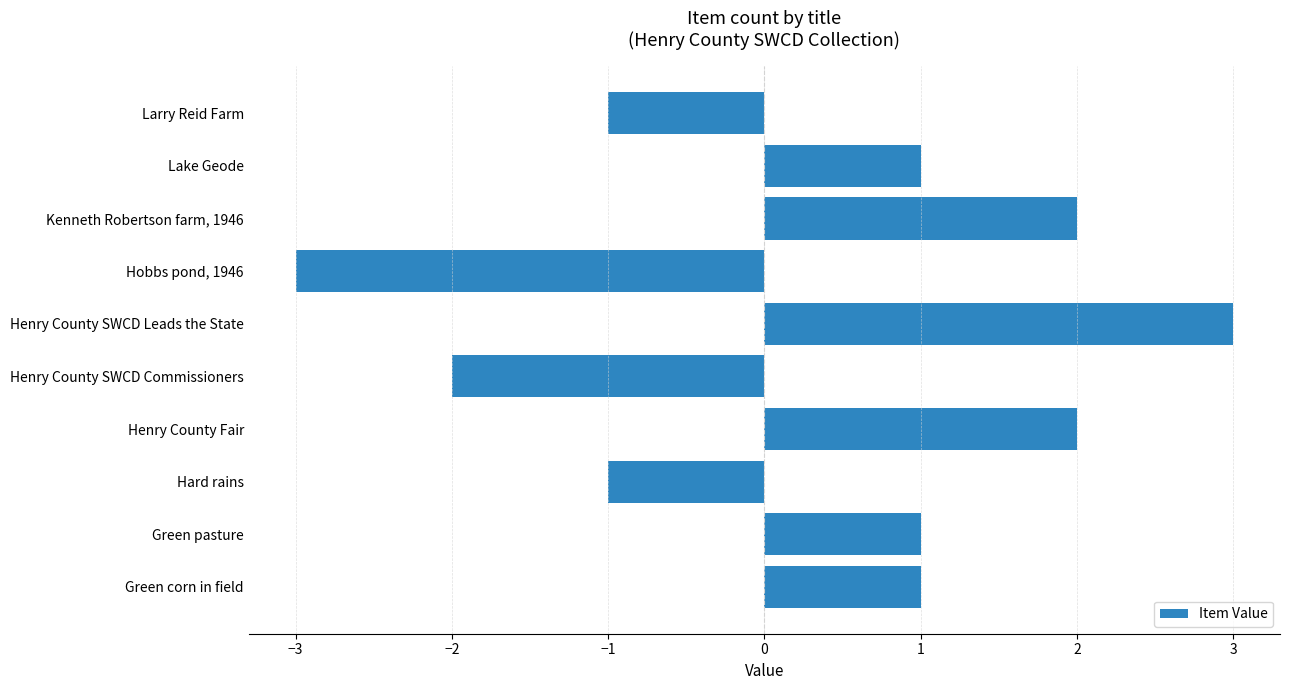

Which category has the lowest value across all series?

Hobbs pond, 1946